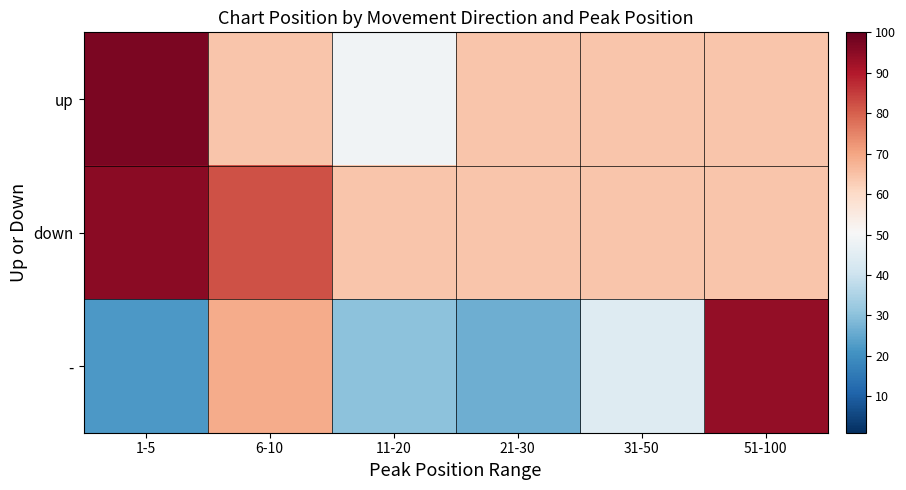

At which category does the chart reach its peak across all series?

1-5